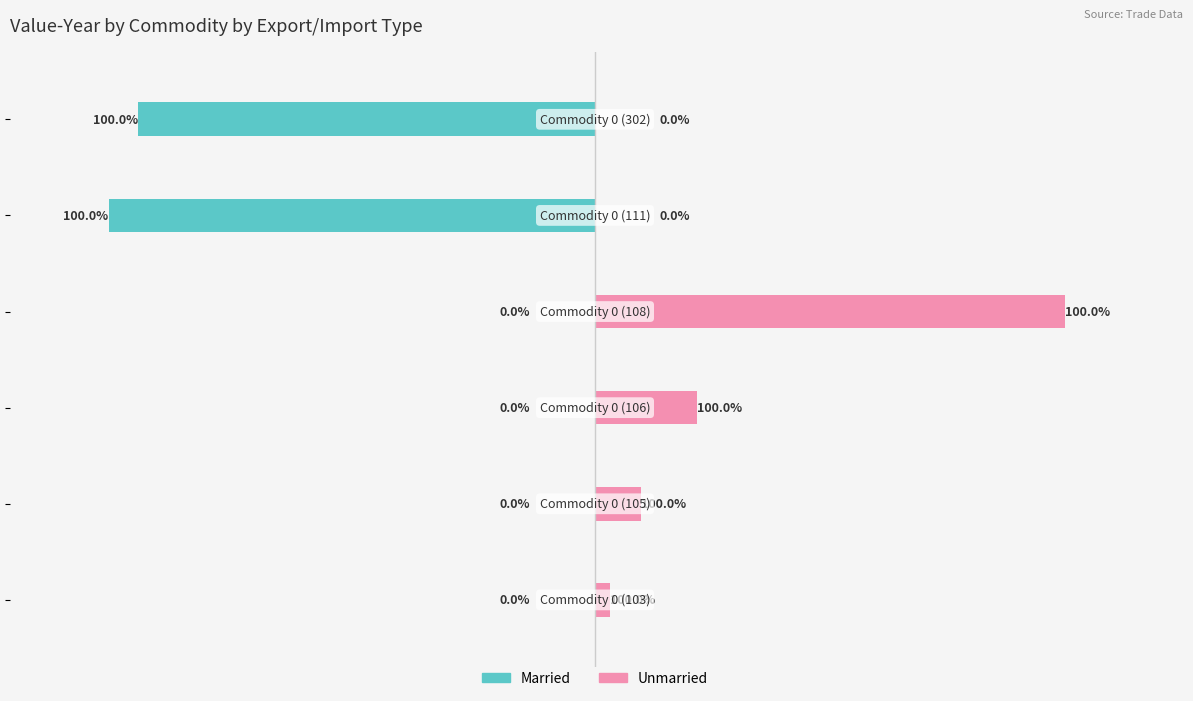

Between −2 and −5, which is larger?

−2